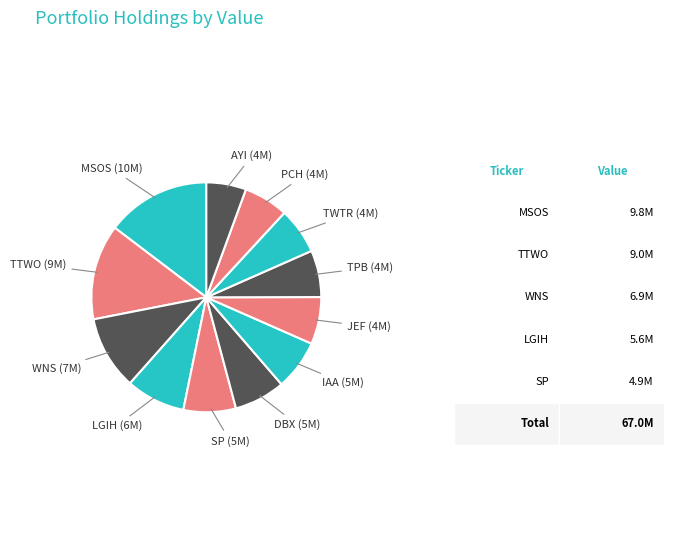

How many slices are in this pie chart?

12